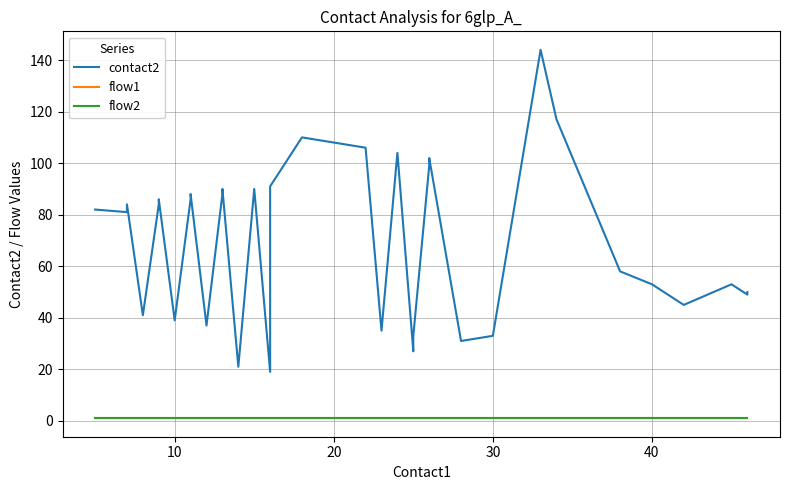

The value of flow1 at 27 is 2. True or false?

False